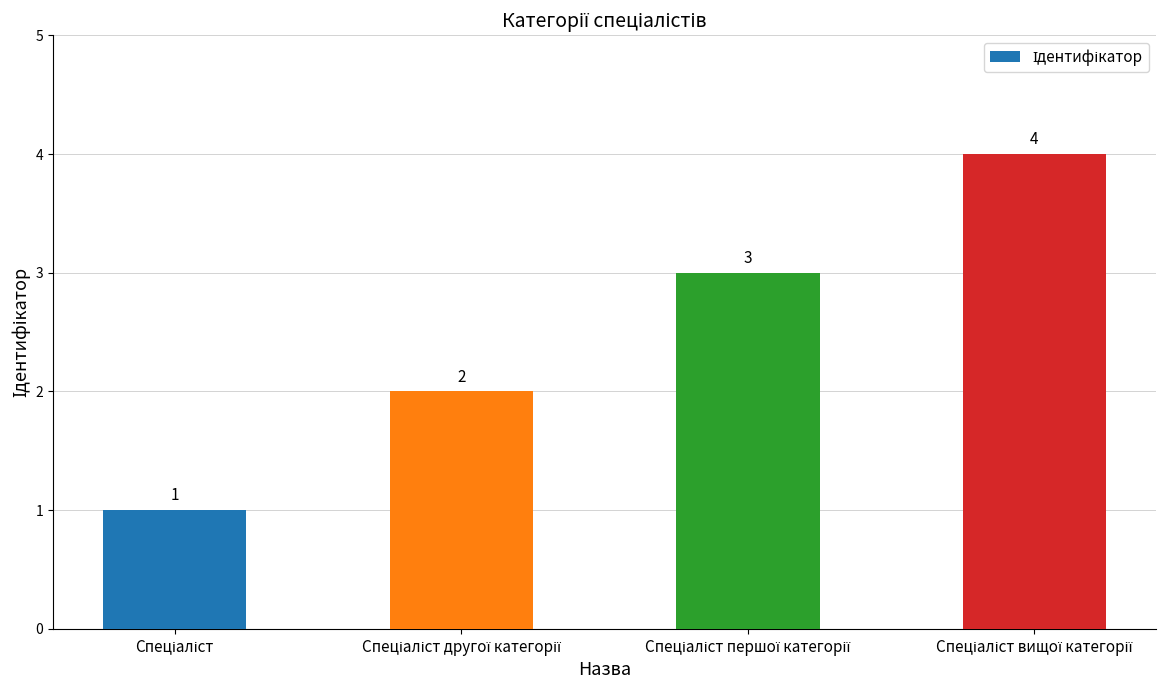

Does the chart contain any negative values?

No